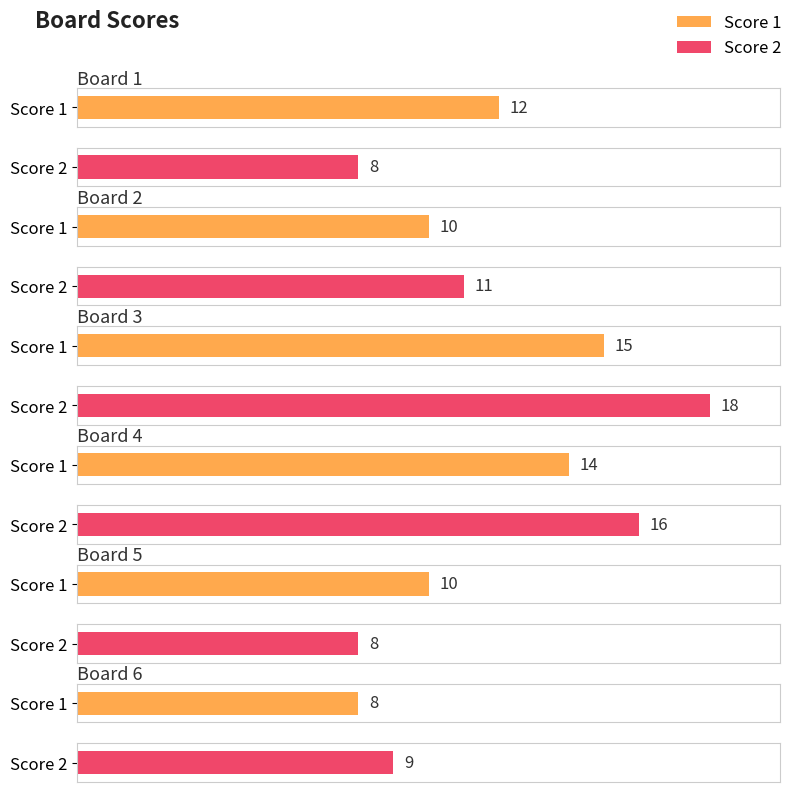

Rank the series by their maximum value, from lowest to highest.

Score 1, Score 2